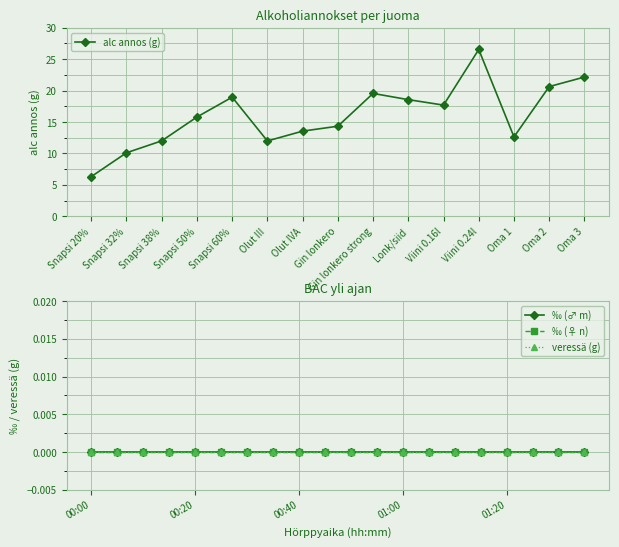

True or false: ‰ (♀ n) and ‰ (♂ m) cross at least once.

False